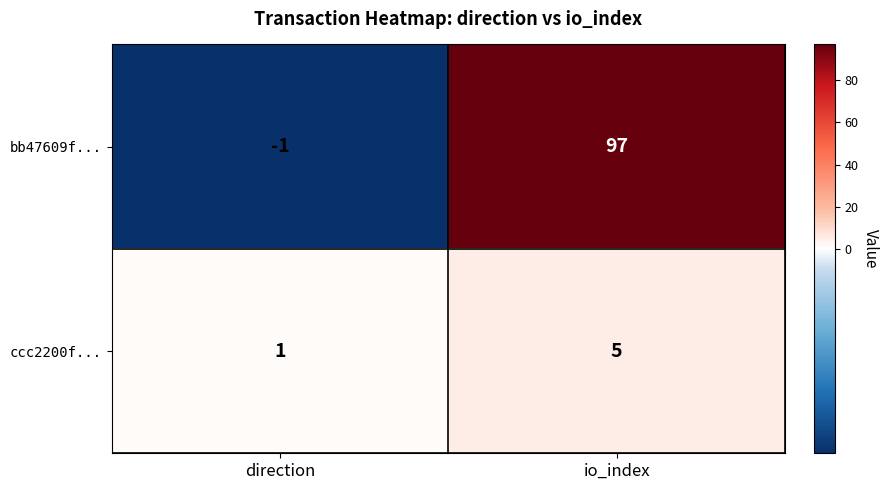

What is the difference between the maximum and minimum values in the ccc2200f... series?

4